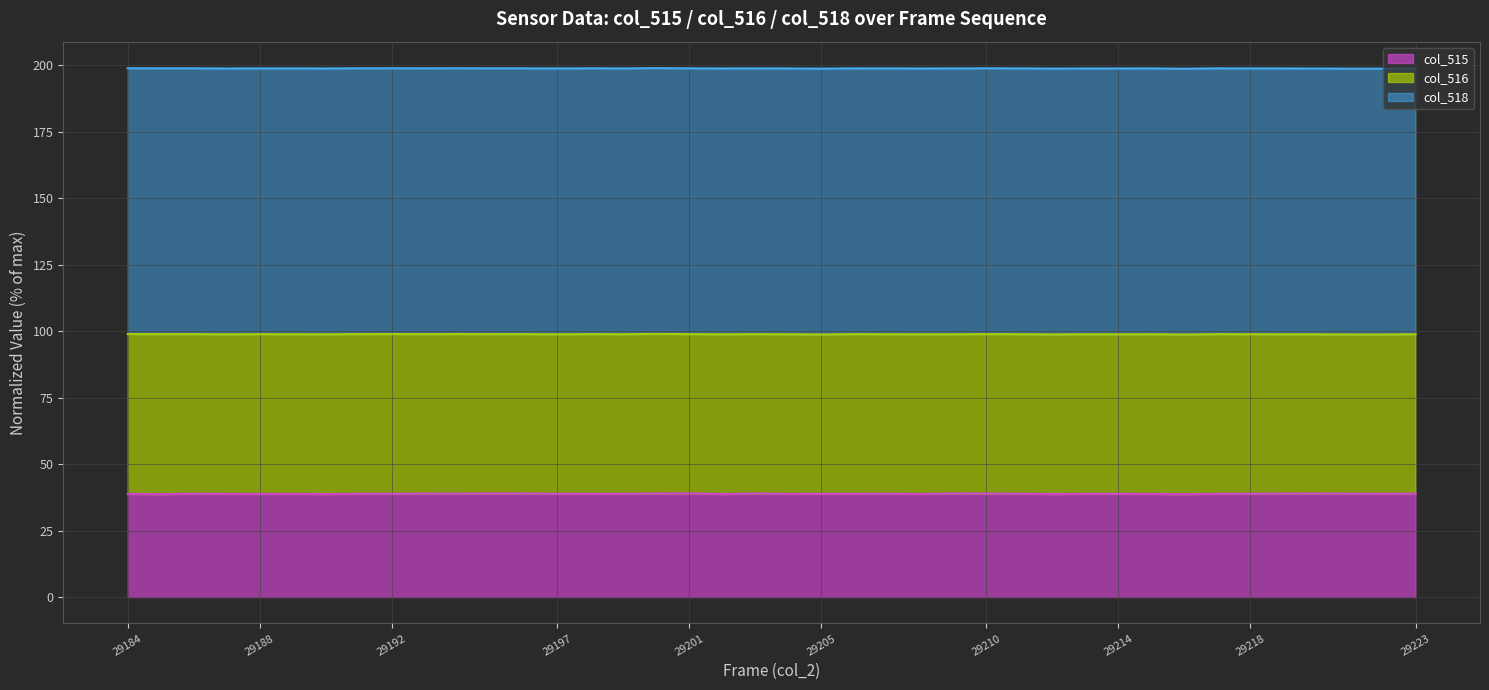

True or false: col_518 line and col_515 line cross at least once.

False